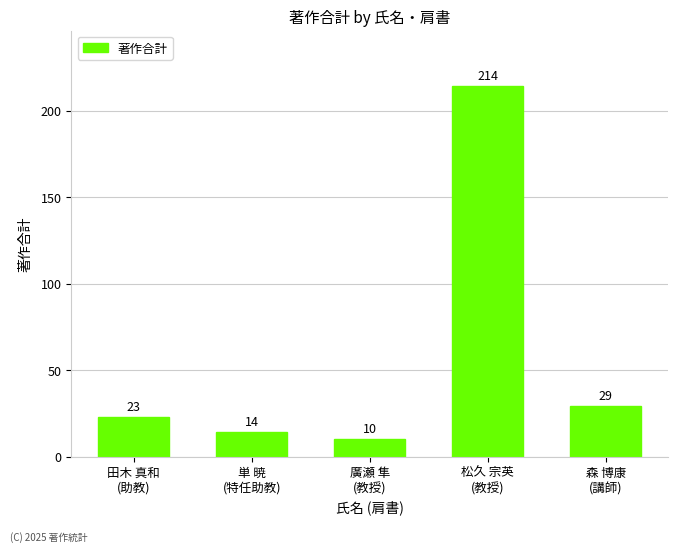

What is the approximate value at 田木 真和
(助教)?

23